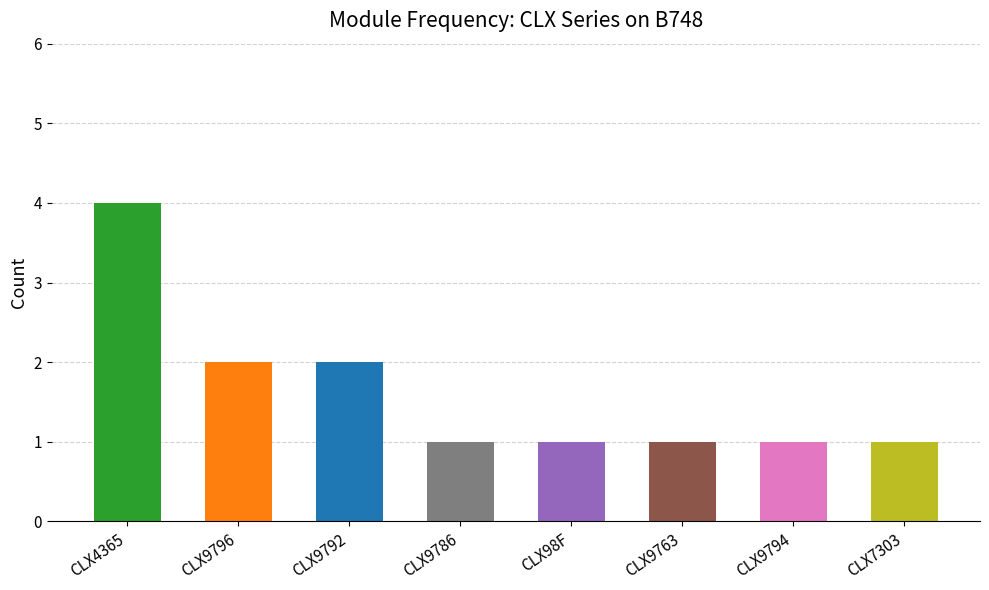

What is the minimum value shown in the chart?

1